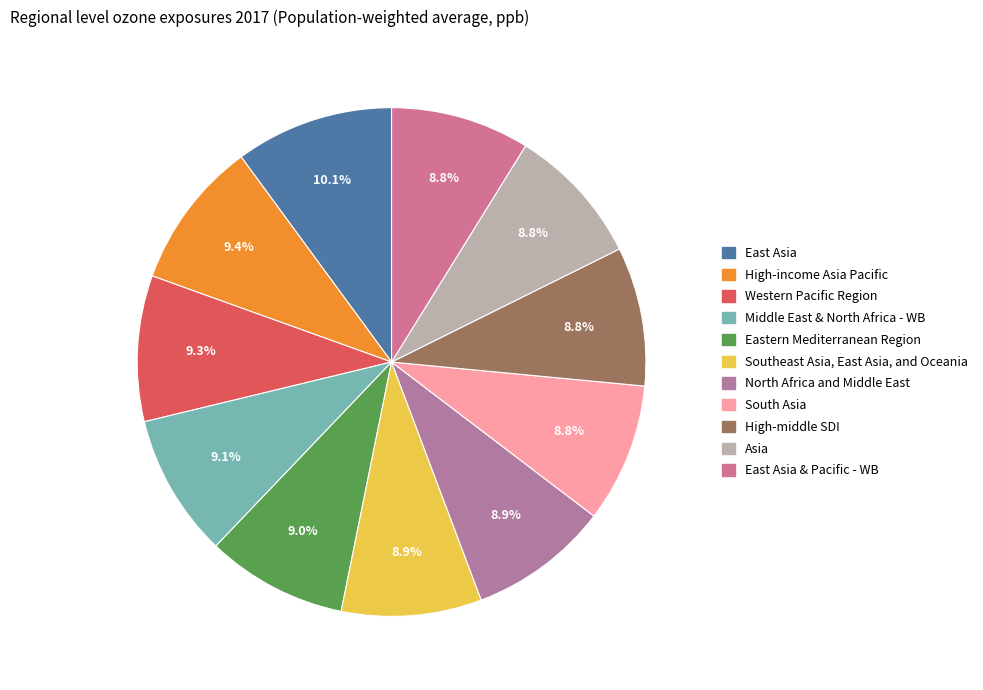

How many slices are in this pie chart?

11